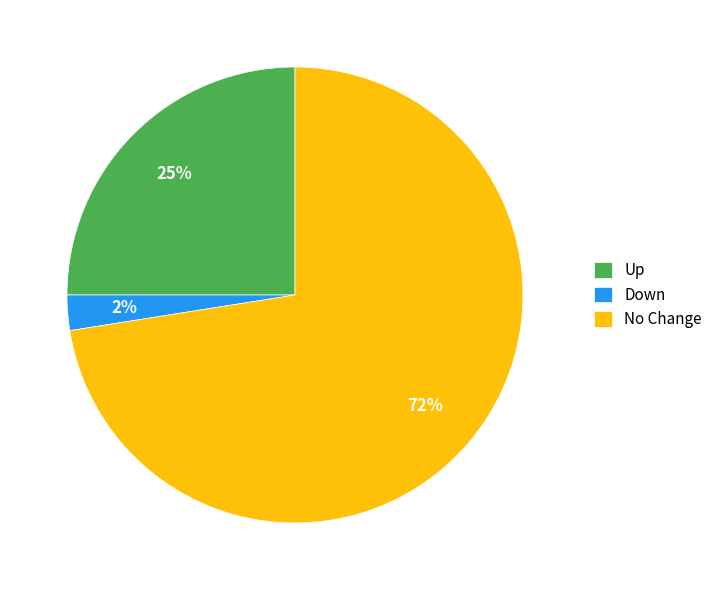

What percentage is the Up slice, to the nearest percent?

25%